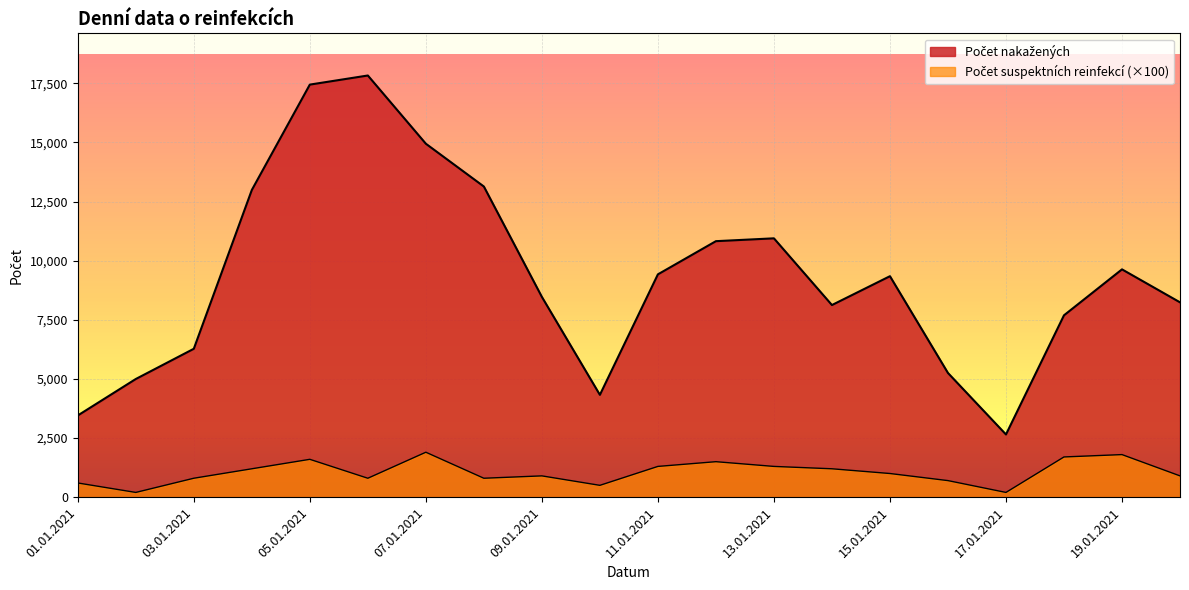

What is the average value of the Počet suspektních reinfekcí series?

1045